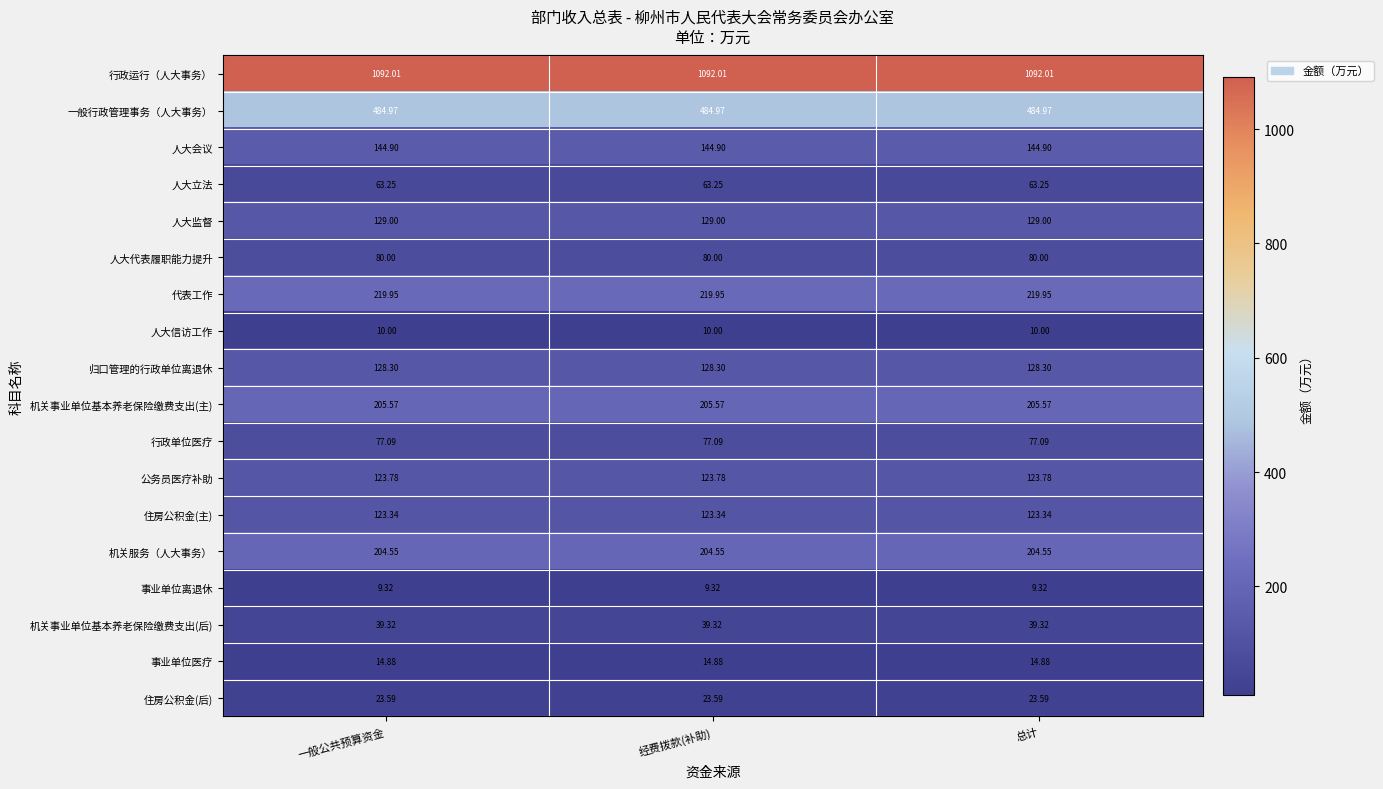

Rank the series at 总计 from lowest to highest value.

事业单位离退休, 人大信访工作, 事业单位医疗, 住房公积金(后), 机关事业单位基本养老保险缴费支出(后), 人大立法, 行政单位医疗, 人大代表履职能力提升, 住房公积金(主), 公务员医疗补助, 归口管理的行政单位离退休, 人大监督, 人大会议, 机关服务（人大事务）, 机关事业单位基本养老保险缴费支出(主), 代表工作, 一般行政管理事务（人大事务）, 行政运行（人大事务）